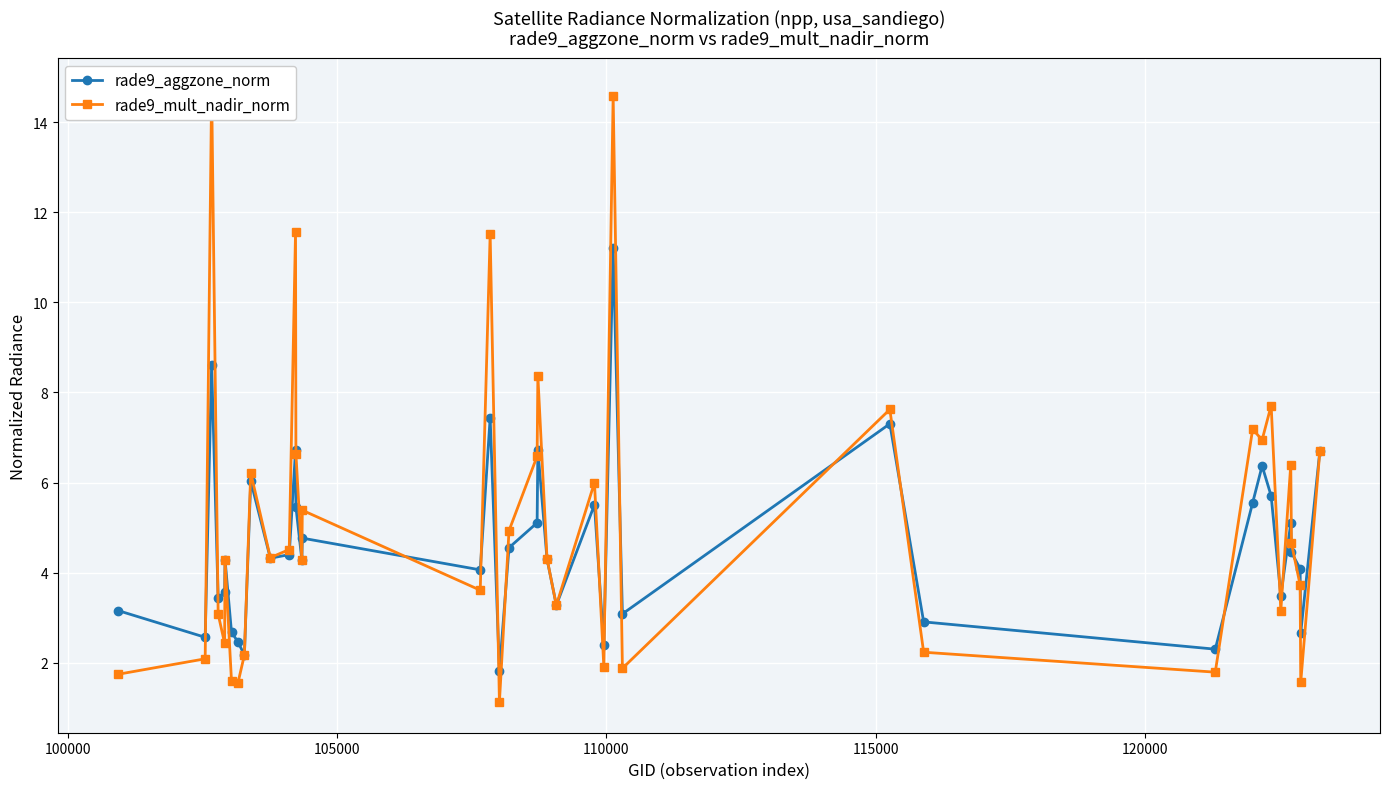

What is the minimum value for rade9_aggzone_norm?

1.8